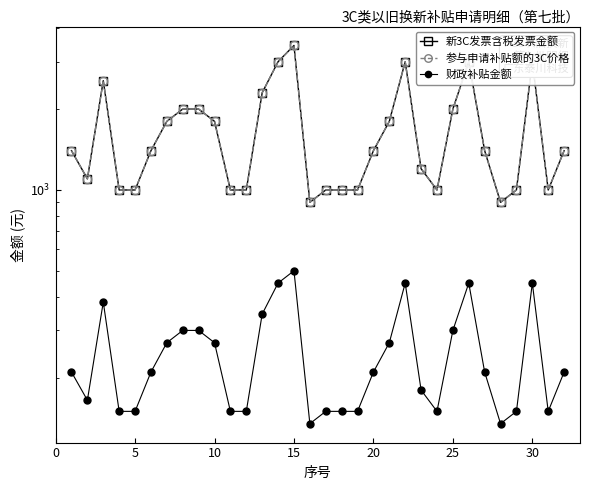

Reading right to left, transcribe all the data shown in this chart.

新3C发票含税发票金额: 1399.0	999.0	2999.0	999.0	899.0	1399.0	2999.0	1999.0	999.0	1199.0	2999.0	1799.0	1399.0	999.0	999.0	999.0	899.0	3447.0	2999.0	2299.0	999.0	999.0	1799.0	1999.0	1999.0	1799.0	1399.0	999.0	999.0	2549.0	1099.0	1399.0
参与申请补贴额的3C价格: 1399.0	999.0	2999.0	999.0	899.0	1399.0	2999.0	1999.0	999.0	1199.0	2999.0	1799.0	1399.0	999.0	999.0	999.0	899.0	3447.0	2999.0	2299.0	999.0	999.0	1799.0	1999.0	1999.0	1799.0	1399.0	999.0	999.0	2549.0	1099.0	1399.0
财政补贴金额: 209.8	149.8	449.9	149.8	134.8	209.8	449.9	299.9	149.8	179.8	449.9	269.9	209.8	149.8	149.8	149.8	134.8	500.0	449.9	344.9	149.8	149.8	269.9	299.9	299.9	269.9	209.8	149.8	149.8	382.4	164.8	209.8